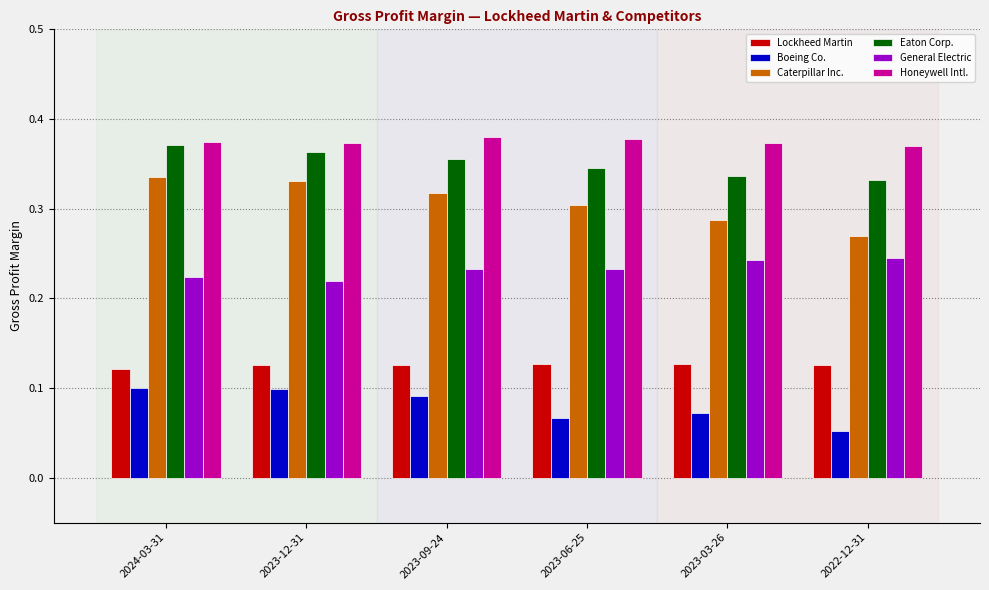

At which label is Eaton Corp. closest to 0?

2022-12-31